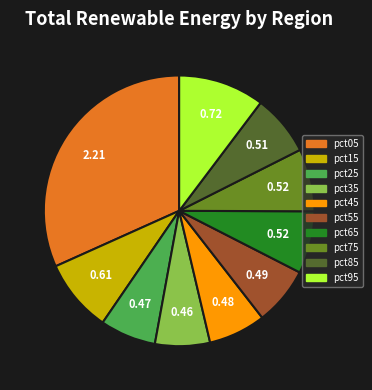

Do pct75 and pct55 together represent more than half of the pie?

No